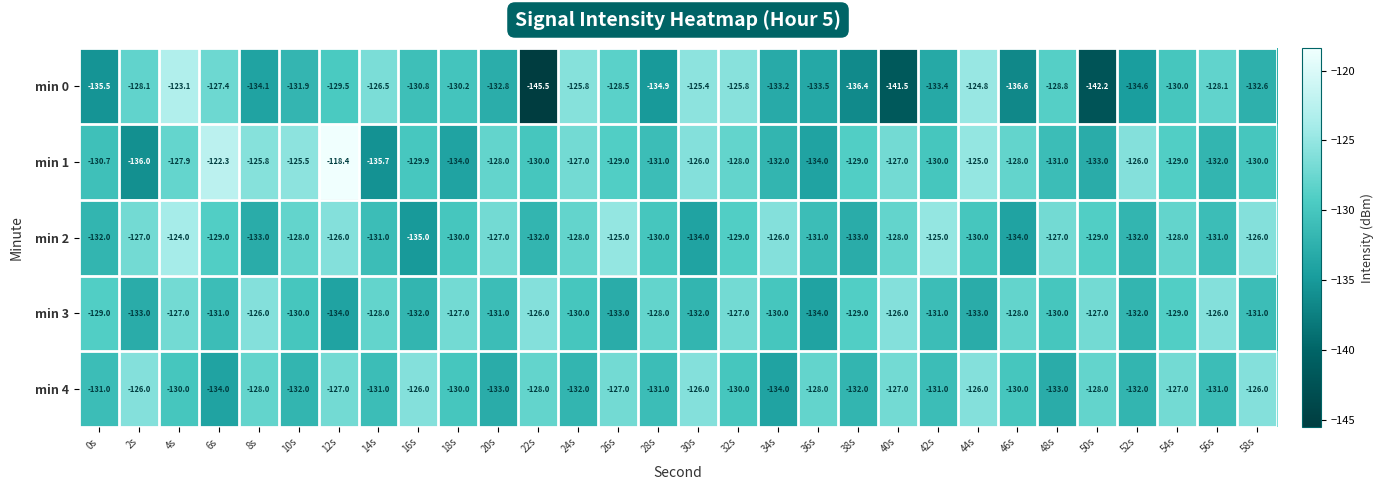

True or false: min 3 has a value of -62.9 at 0s.

False